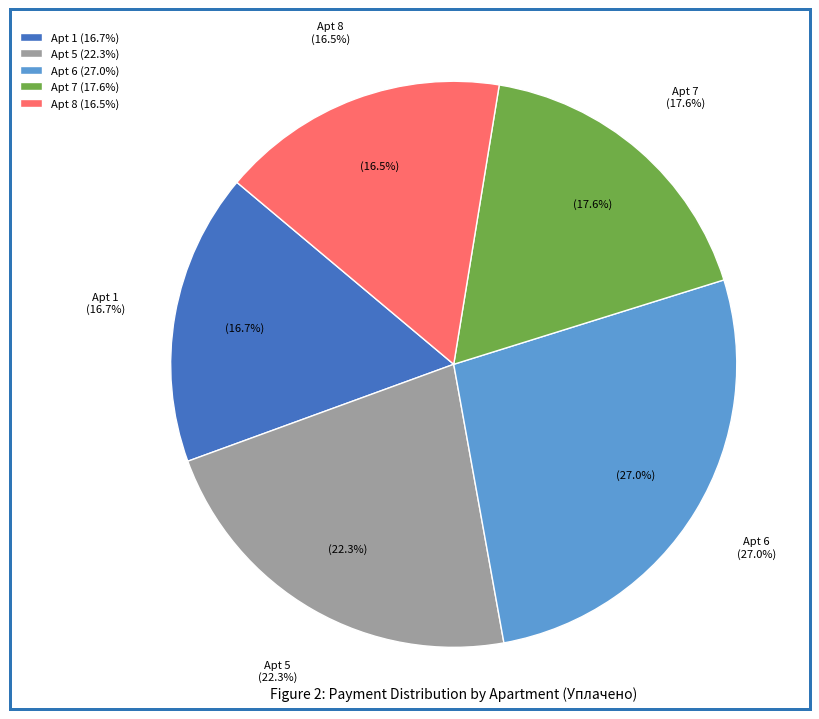

True or false: 7 accounts for 18% of the total.

True